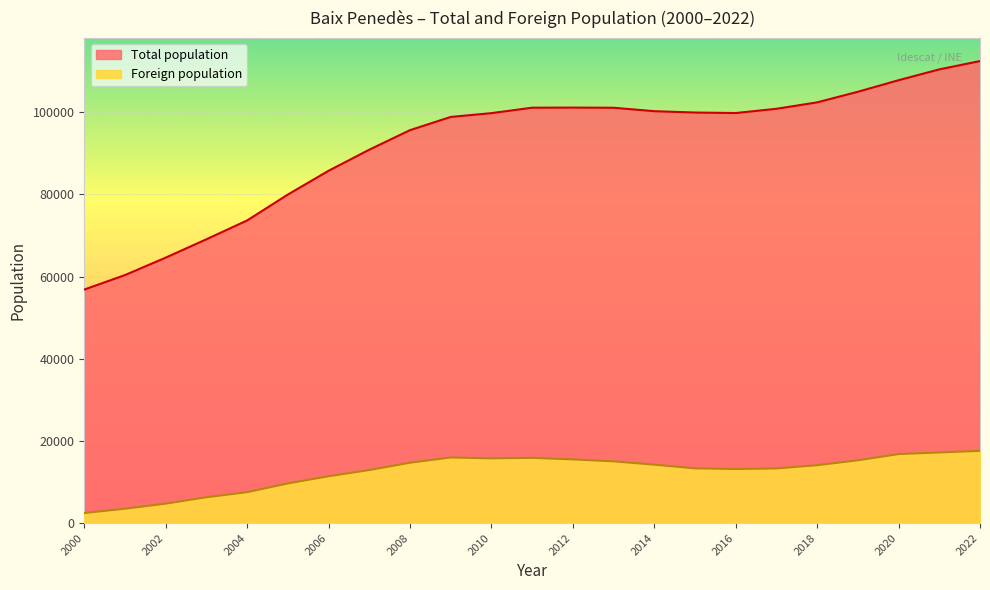

True or false: Foreign population and Total population intersect in this chart.

False